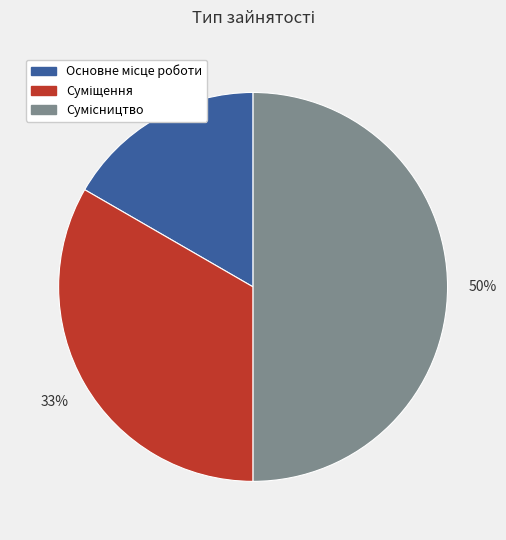

To the nearest percent, what is the average slice percentage?

33%